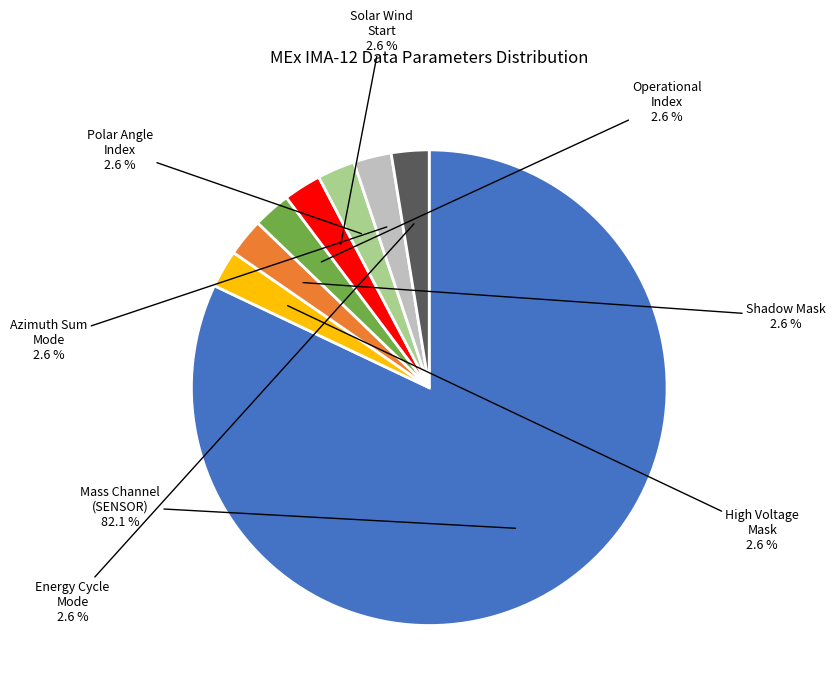

Which slice is the largest?

Mass Channel (SENSOR)